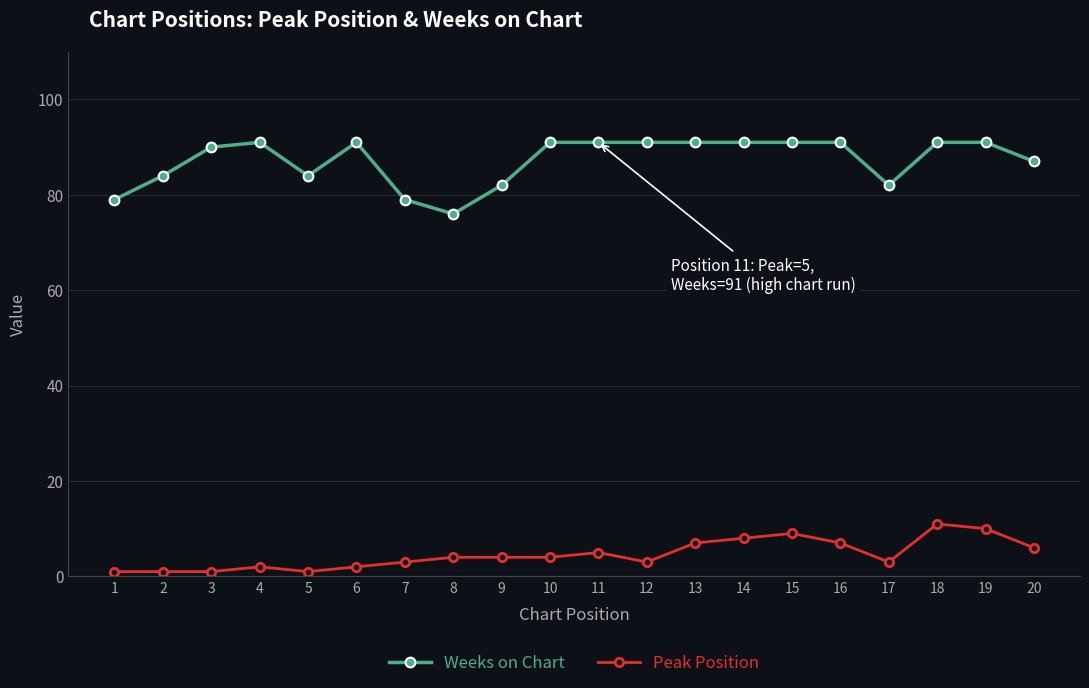

List the series in order of their peak value, highest first.

Weeks on Chart, Peak Position